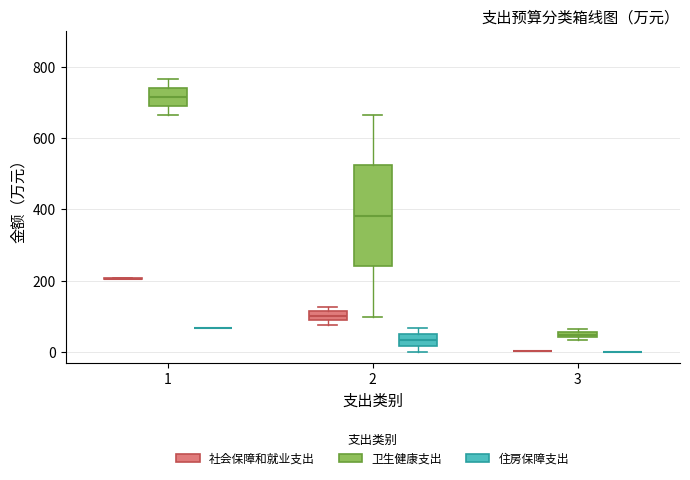

Comparing the boxes themselves (not the whiskers), which one is the tallest?

2 (卫生健康支出)